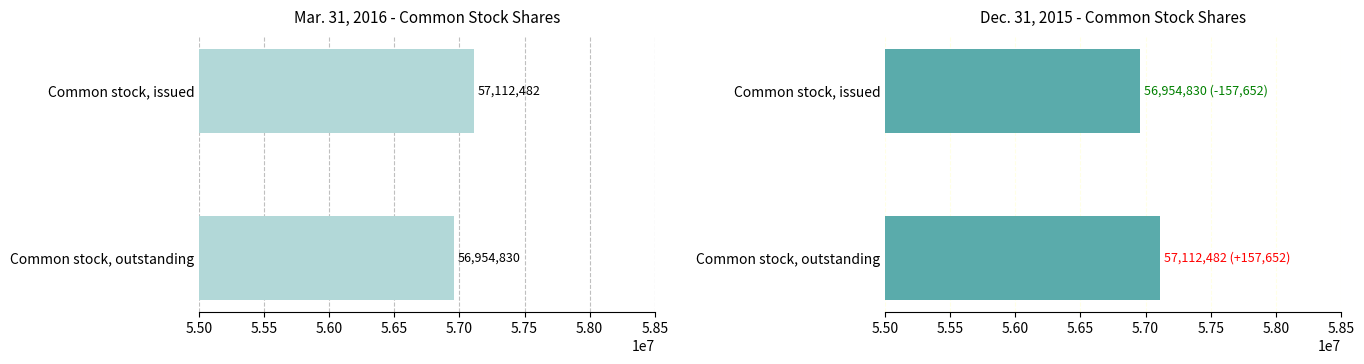

What are all the series names shown in the legend?

Mar. 31, 2016, Dec. 31, 2015